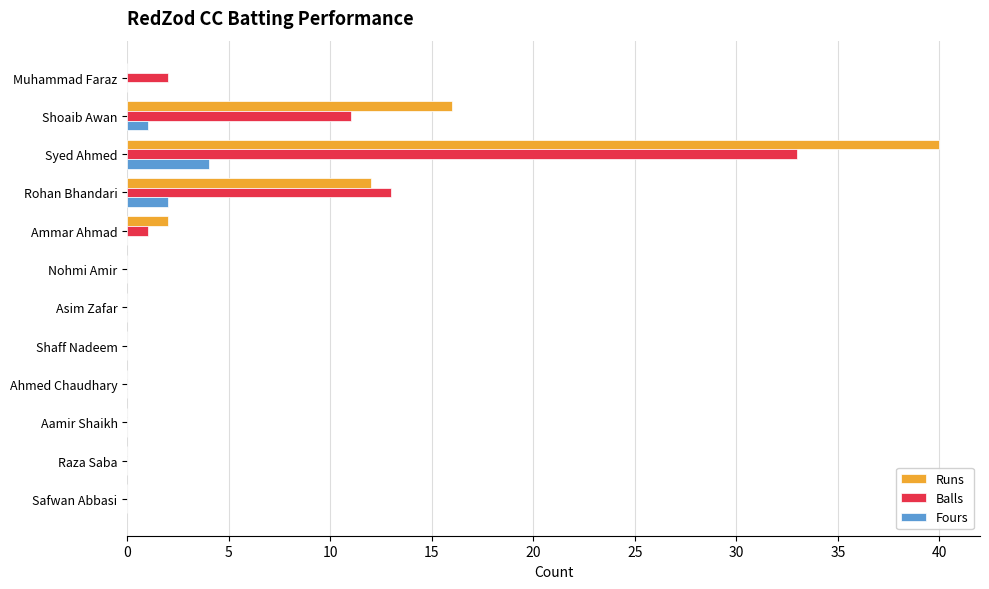

At which category is the sum across all series the highest?

Syed Ahmed